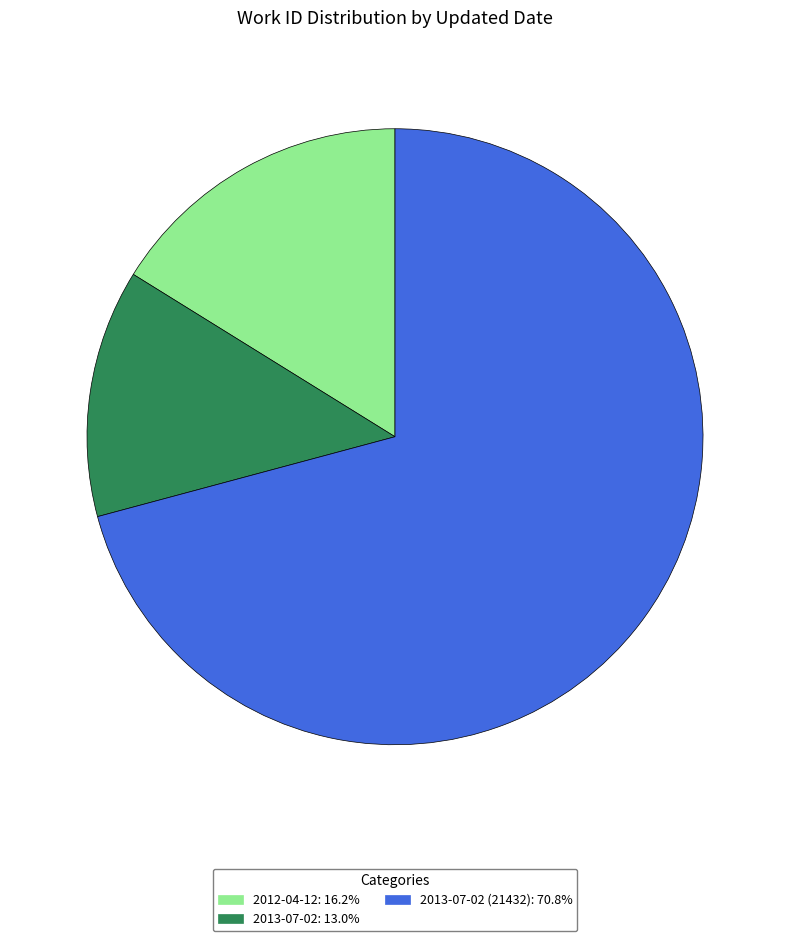

How many slices are in this pie chart?

3